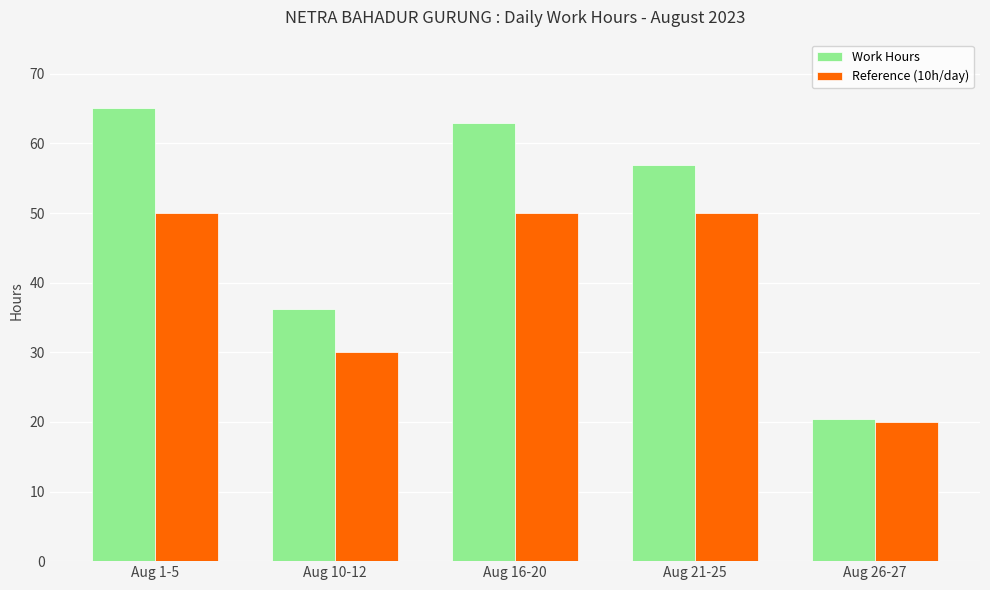

What is the total value across all series at Aug 10-12?

66.3